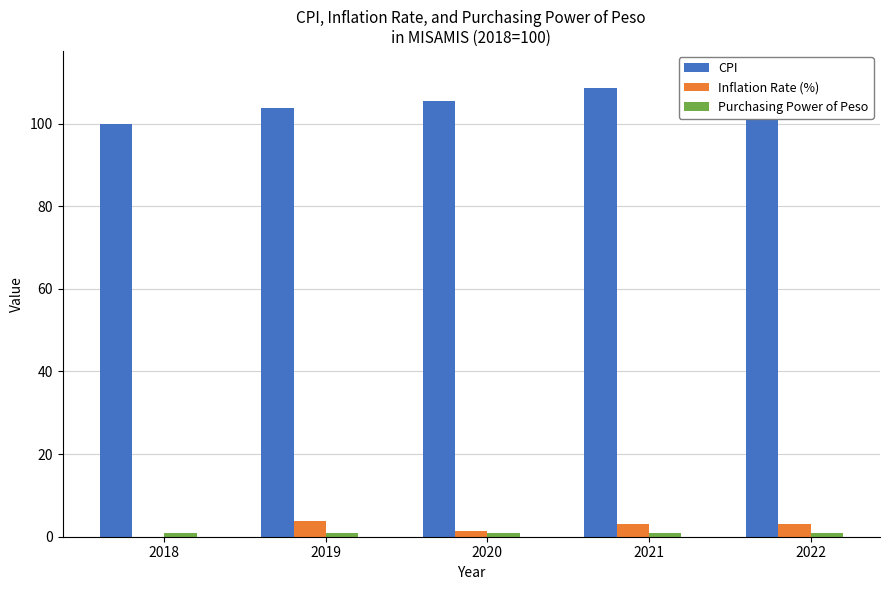

At how many categories does at least one series exceed 95?

5